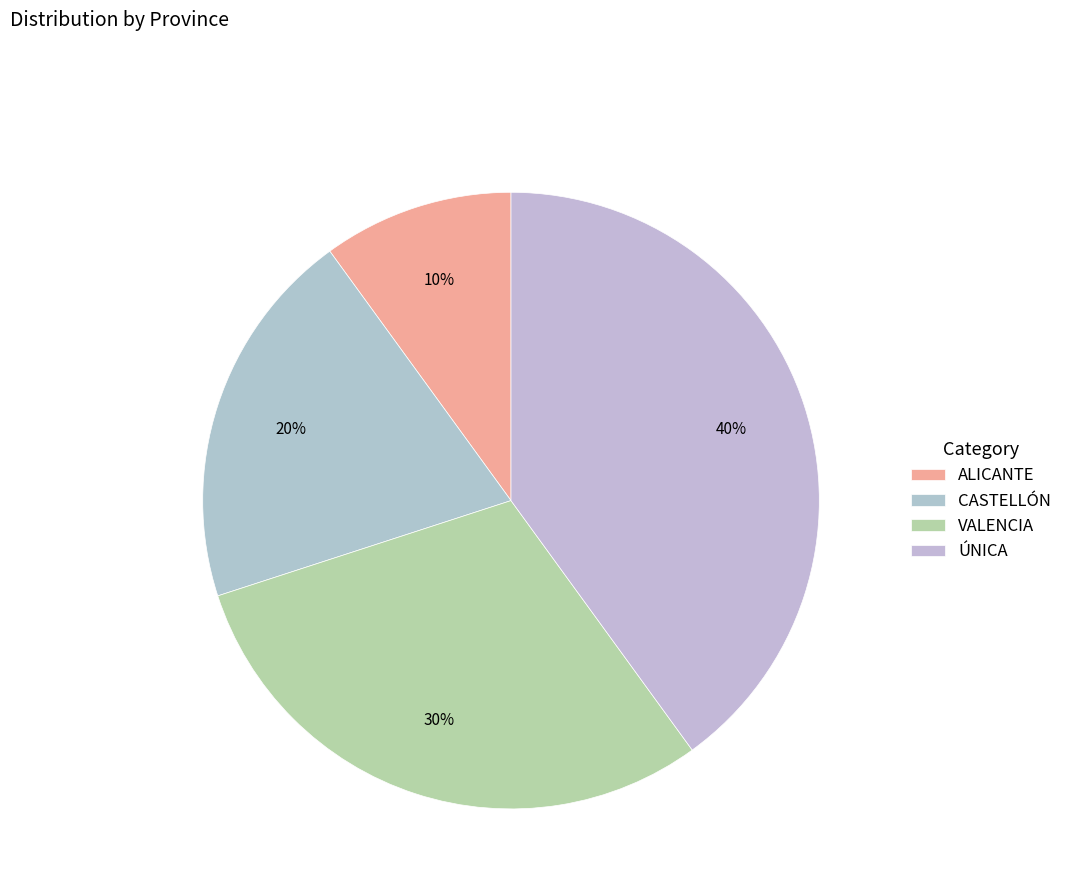

Does ÚNICA represent more than half of the total?

No